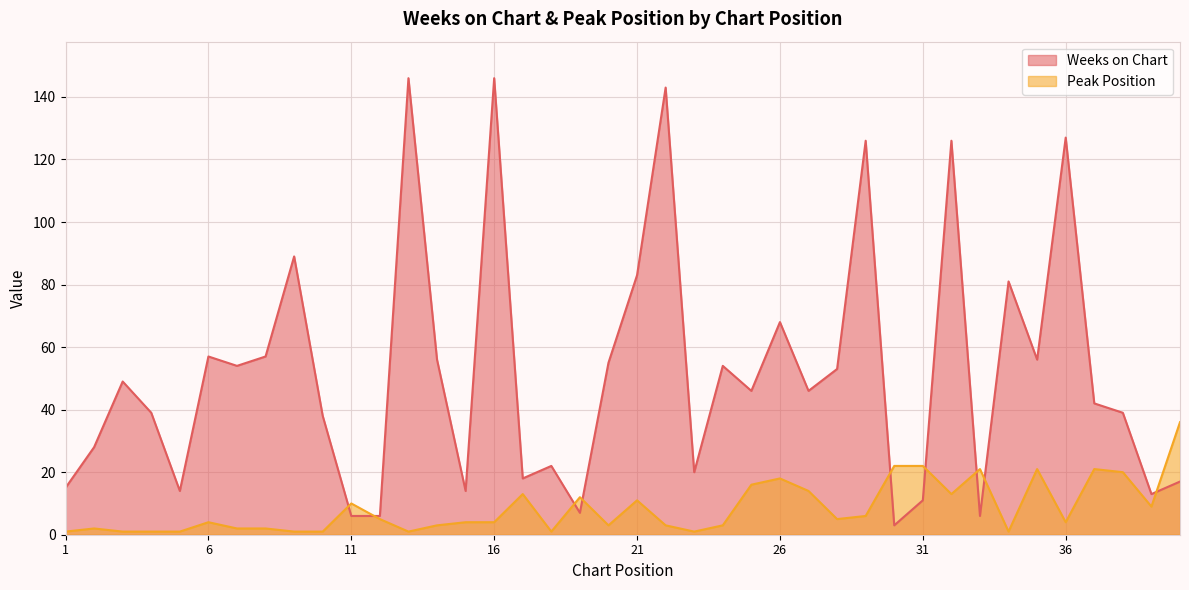

How many interior local valleys does the Weeks on Chart series have?

12